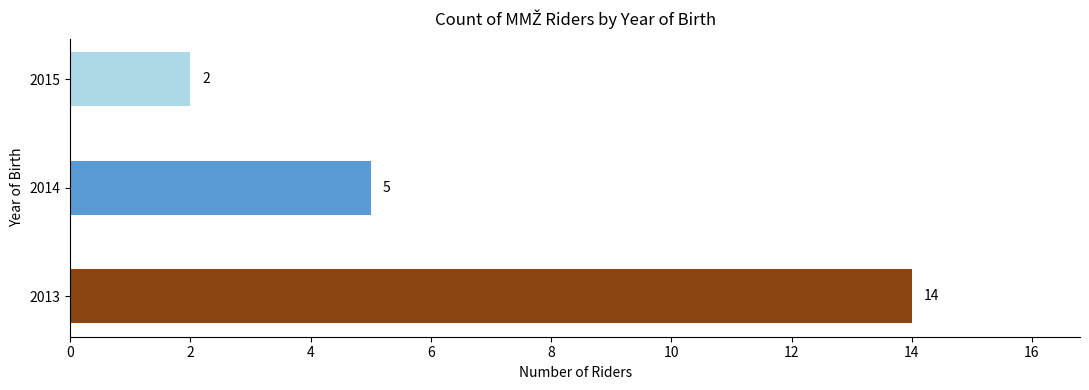

True or false: the data shows 7 at 2014.

False